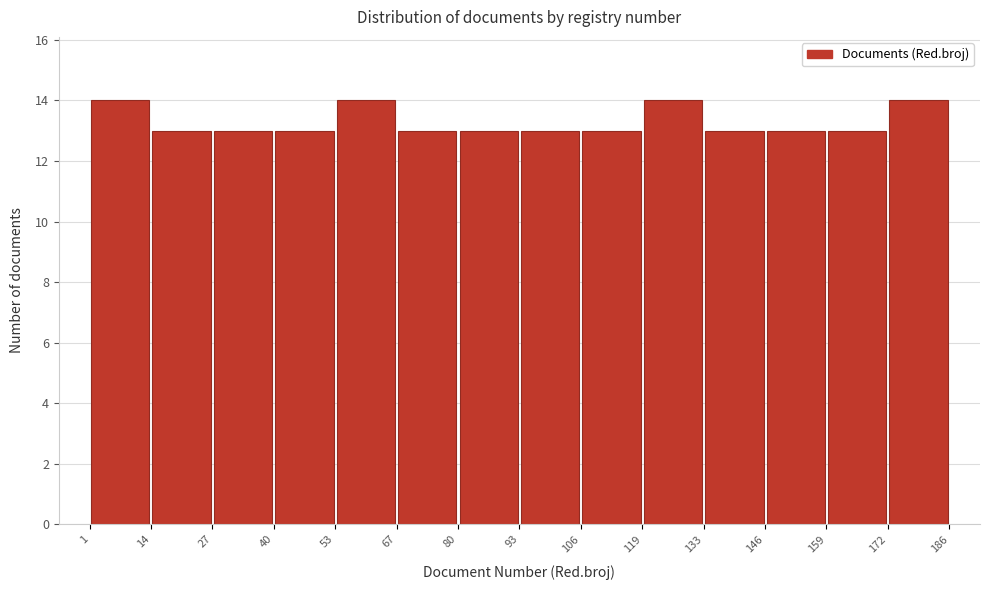

Reading left to right, list every bar in this chart as the range it spans on the x-axis followed by its height. The values are not printed on the chart, so give them approximately, as read against the axis.

1 to 14: 14
14 to 27: 13
27 to 40: 13
40 to 53: 13
53 to 67: 14
67 to 80: 13
80 to 93: 13
93 to 106: 13
106 to 119: 13
119 to 133: 14
133 to 146: 13
146 to 159: 13
159 to 172: 13
172 to 186: 14